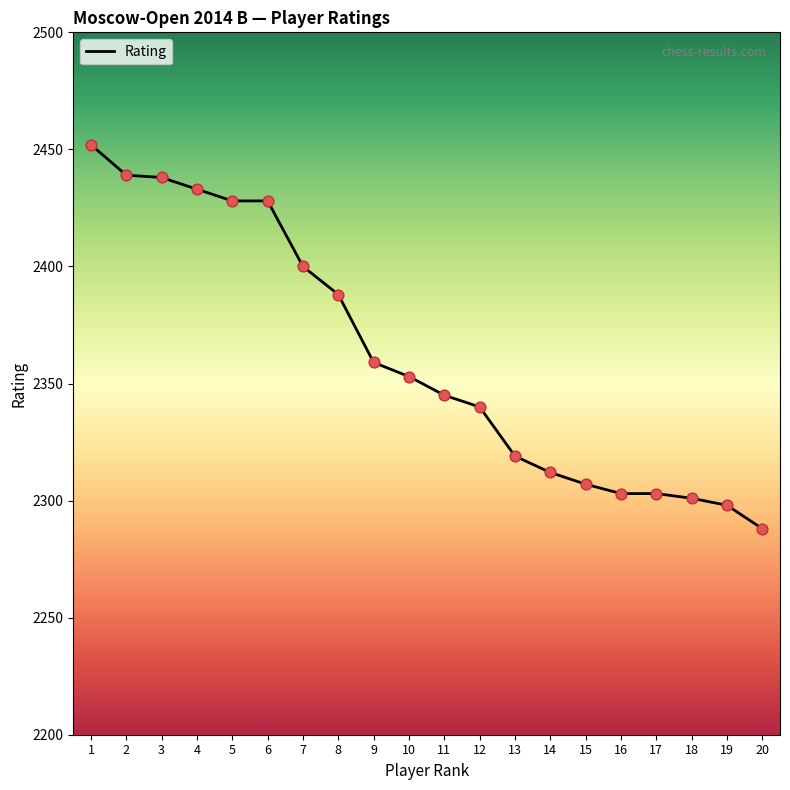

Approximately how many times larger is the value at 13 compared to 3?

1.0